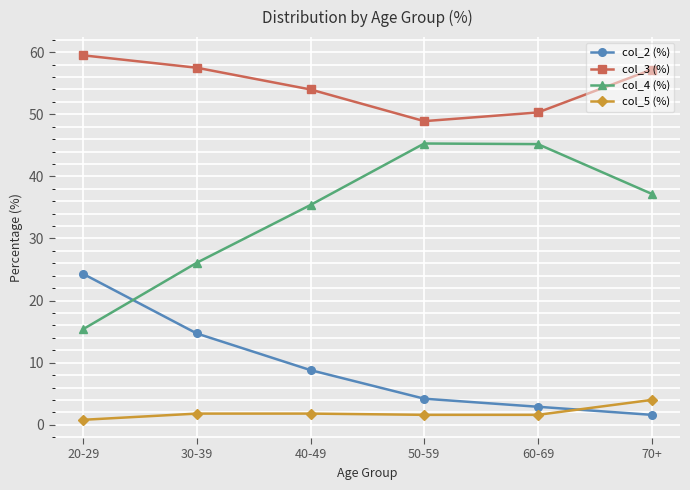

The value of col_3 (%) at 60-69 is 80.8. True or false?

False